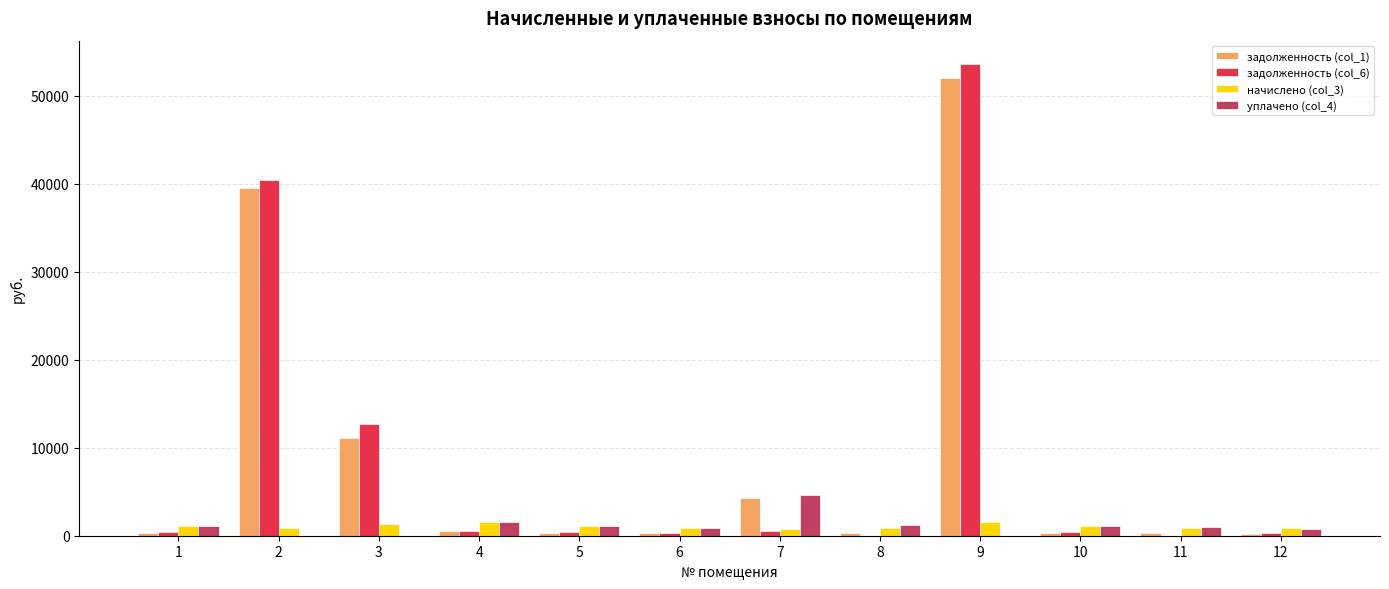

The value of задолженность (col_1) at 7 is 6510.8. True or false?

False